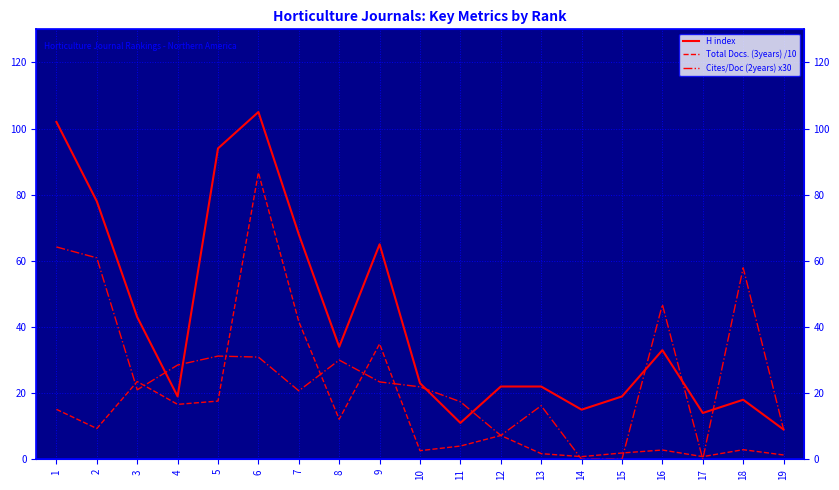

At which category is the sum across all series the highest?

6